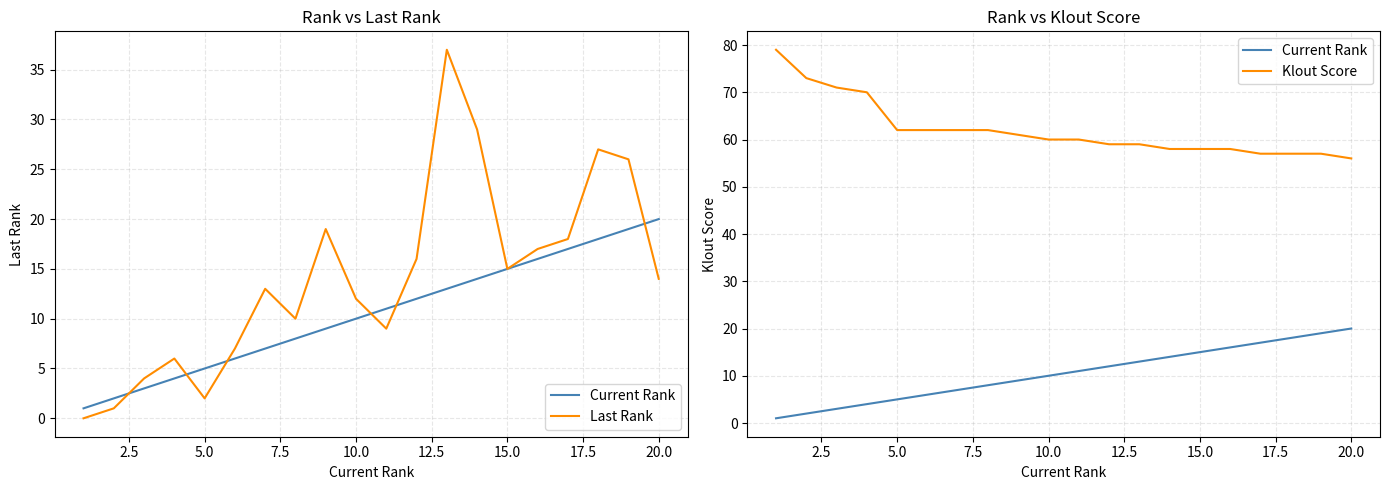

What is the average value of the Current Rank series?

10